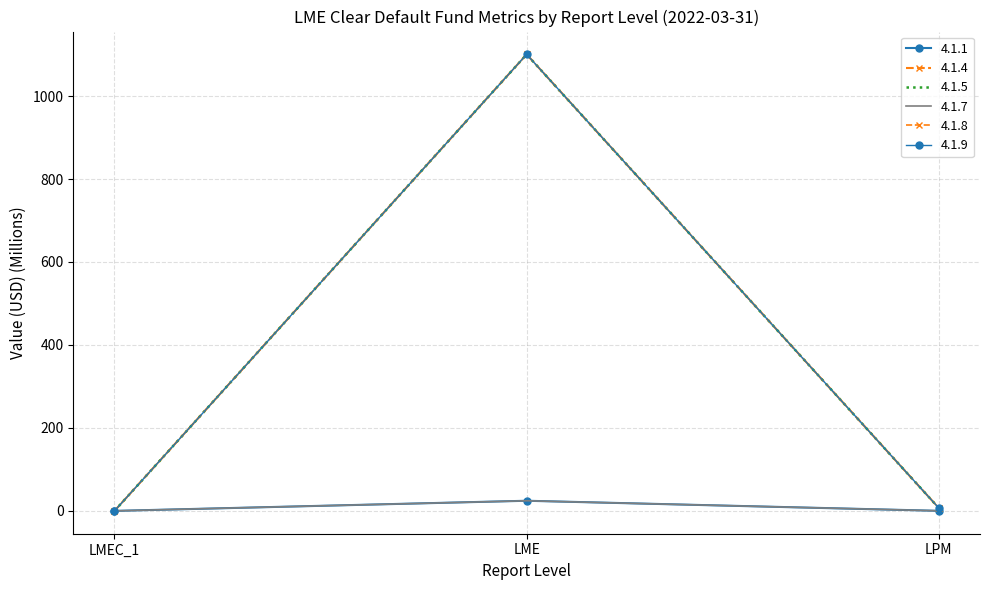

What is the difference between the second highest and minimum values in the 4.1.8 series?

7.0